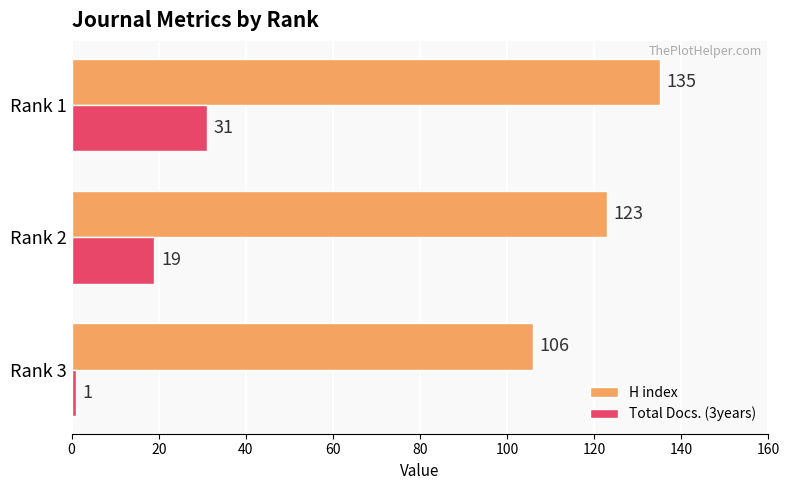

The H index series shows 106 at Rank 3. True or false?

True